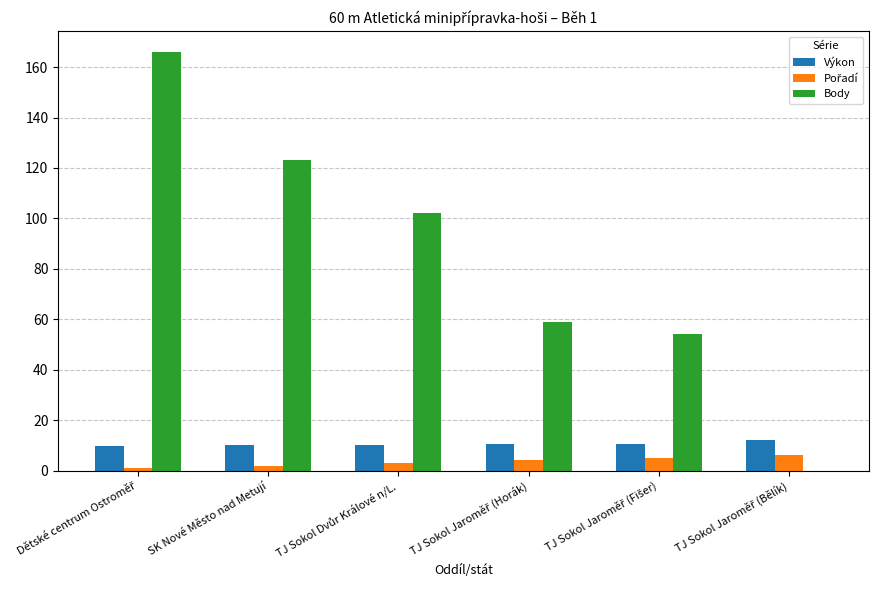

True or false: Výkon has a value of 10.0 at SK Nové Město nad Metují.

True